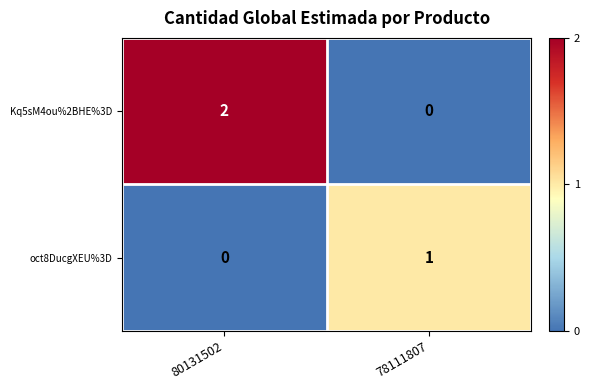

How many values in oct8DucgXEU%3D are above zero?

1